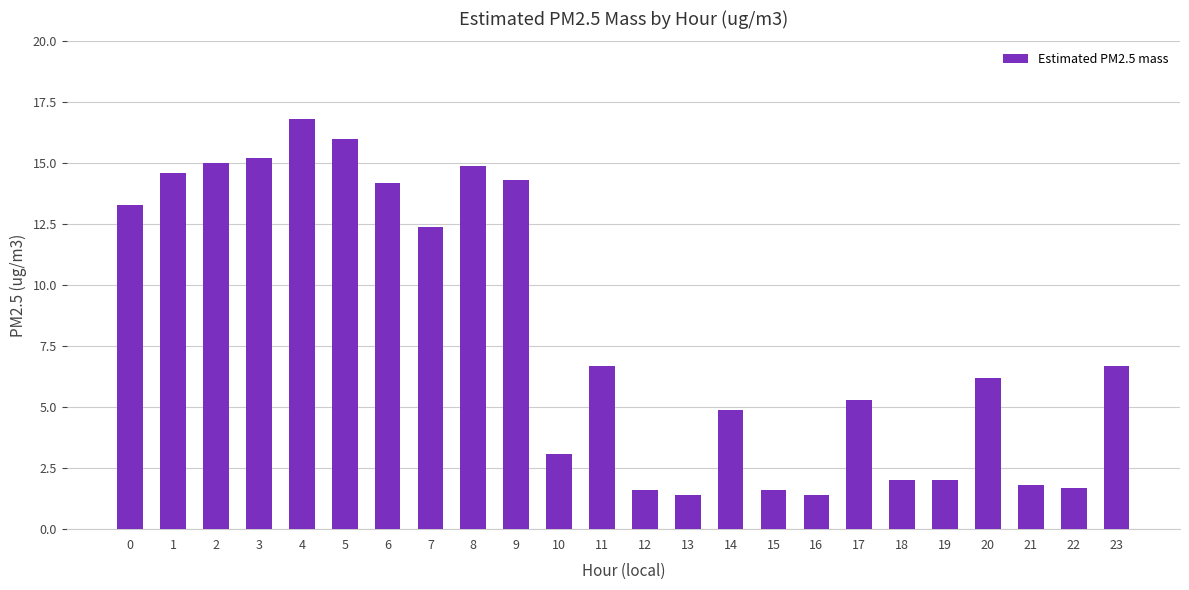

Count the number of categories in the chart.

24